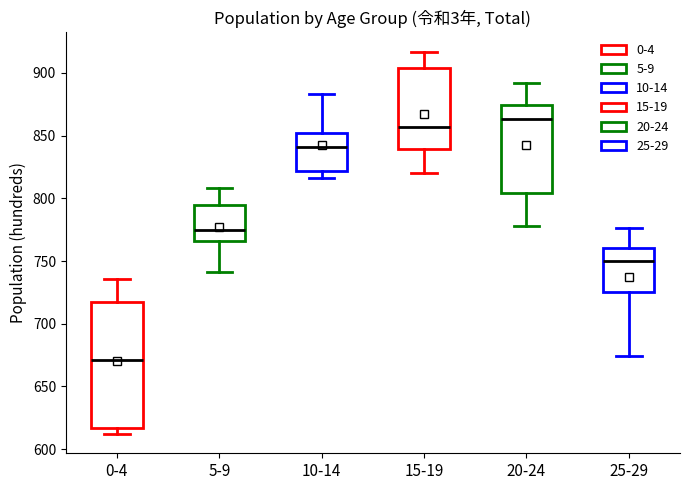

Where does the lower whisker of the box for 15-19 end on the y-axis? The values are not printed on the chart, so give them approximately, as read against the axis.

820